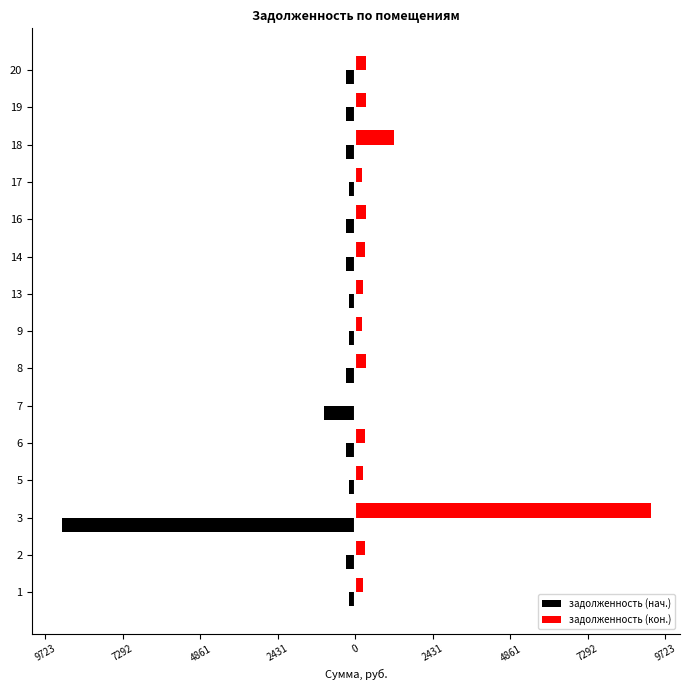

What are all the series names shown in the legend?

задолженность (нач.), задолженность (кон.)